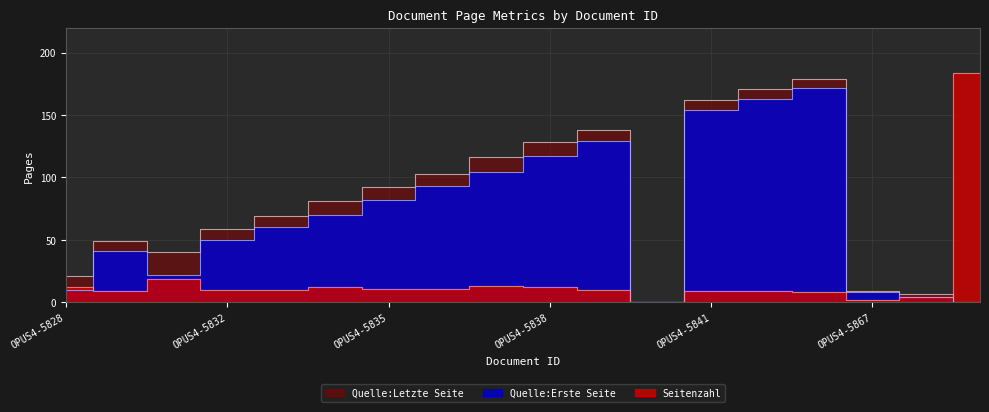

At how many categories does at least one series exceed 73?

10